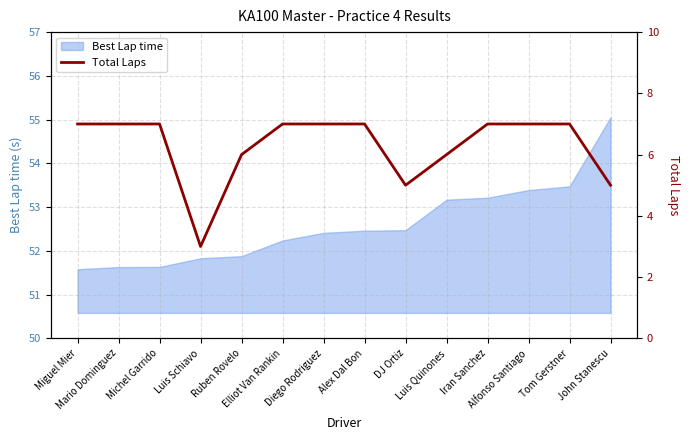

Is it true that the value at Tom Gerstner is 9?

False